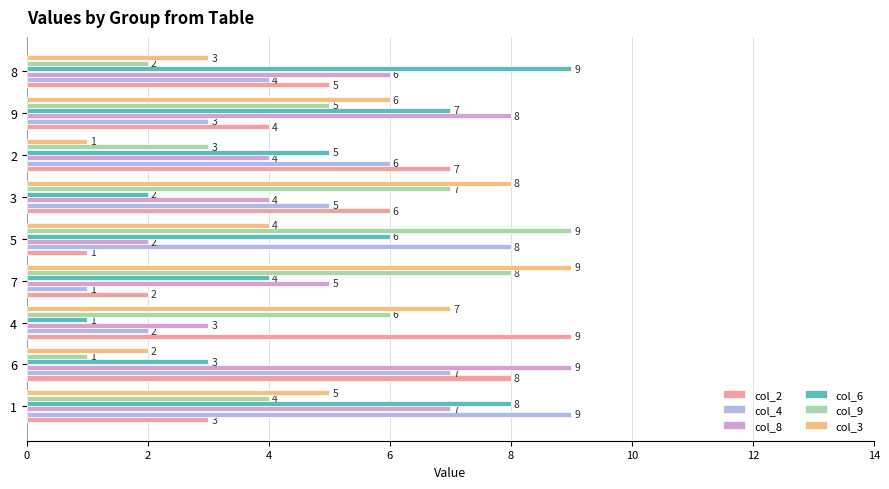

Between 3 and 2, which series saw the biggest shift?

col_3